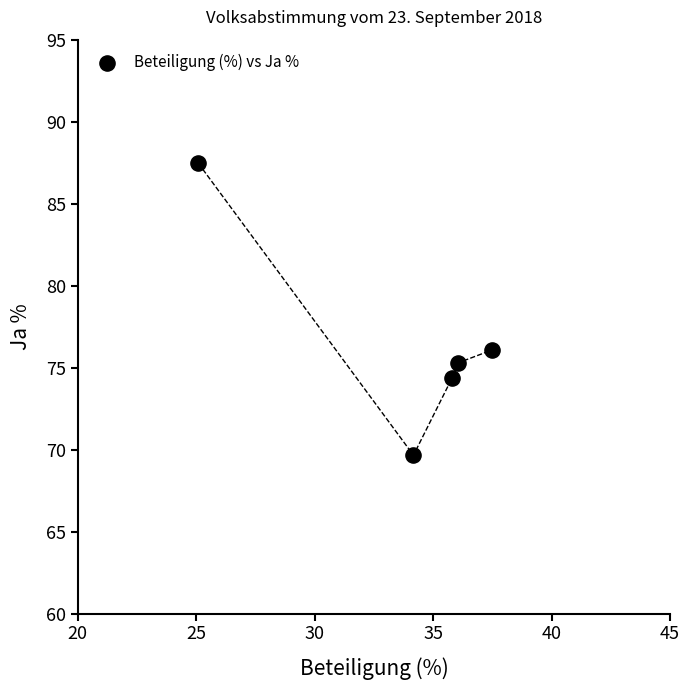

What is the average X value?

33.7